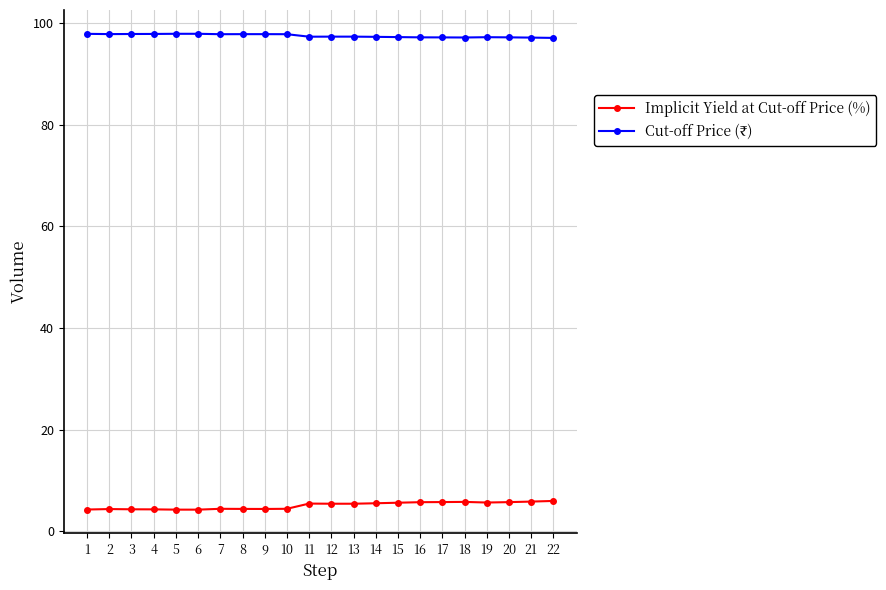

What is the difference between the highest and lowest values at 13?

91.9